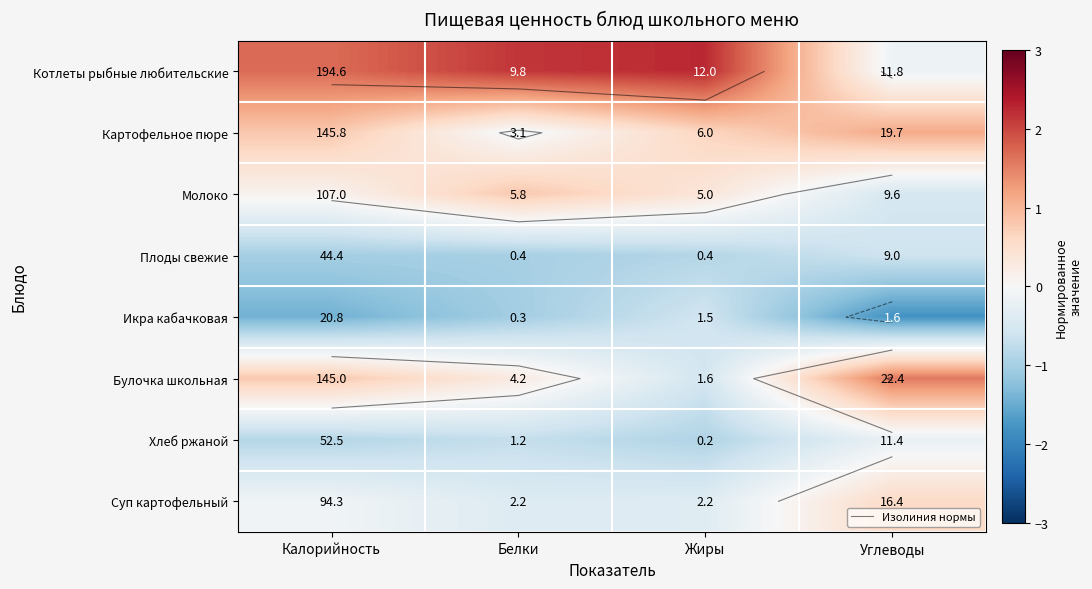

How many categories are shown in the chart?

4